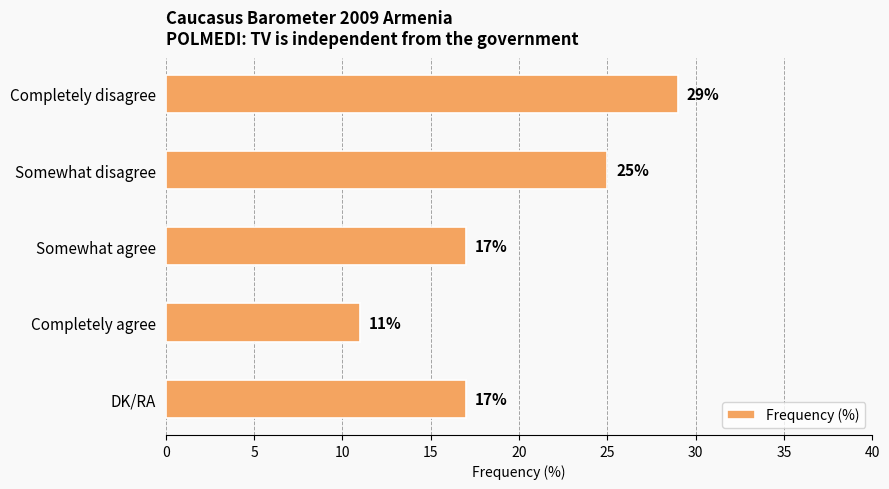

Reading top to bottom, what are all the values shown in this chart?

Completely disagree=29	Somewhat disagree=25	Somewhat agree=17	Completely agree=11	DK/RA=17